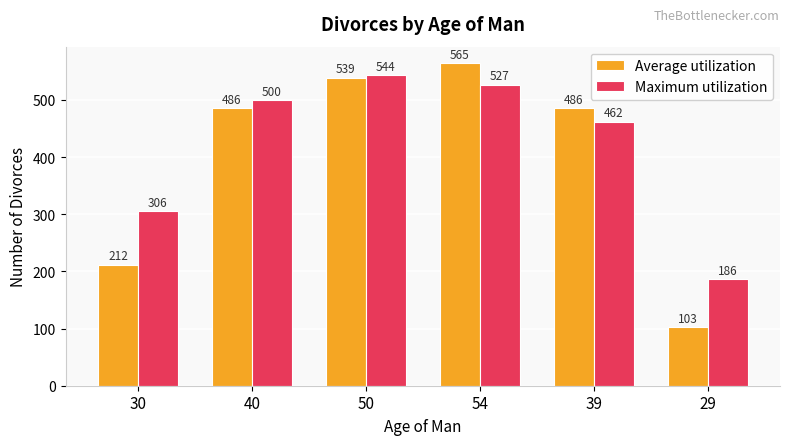

How many bars are there in total?

12